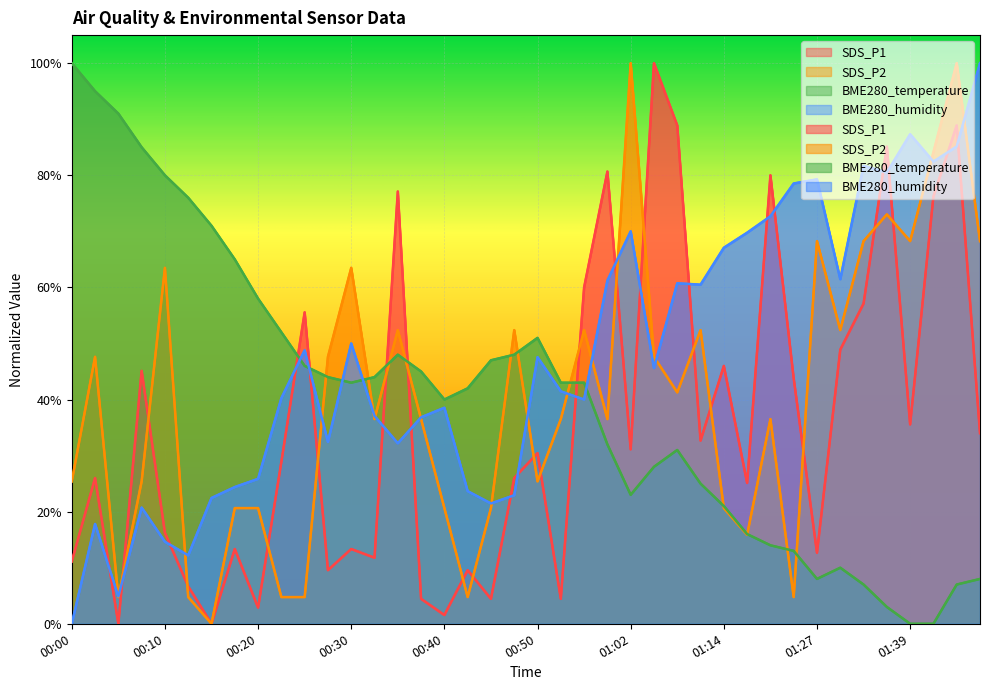

True or false: BME280_temperature and SDS_P1 intersect in this chart.

True